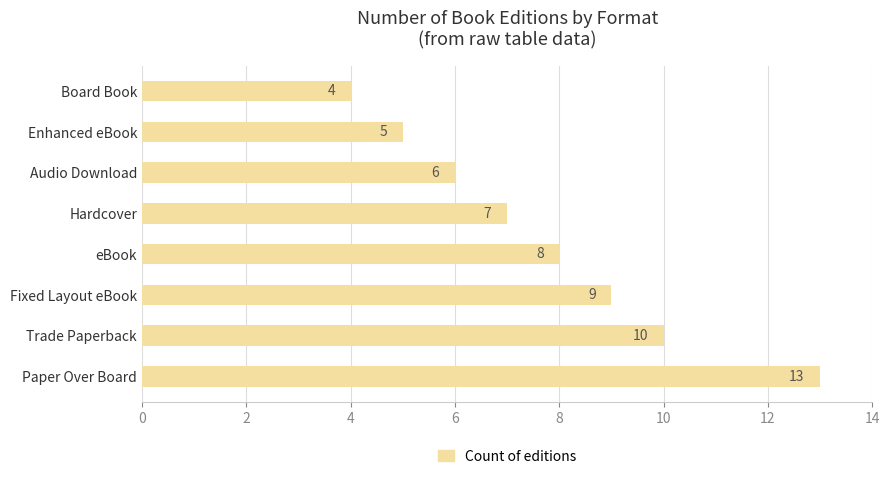

What is the difference between the maximum and minimum values?

9